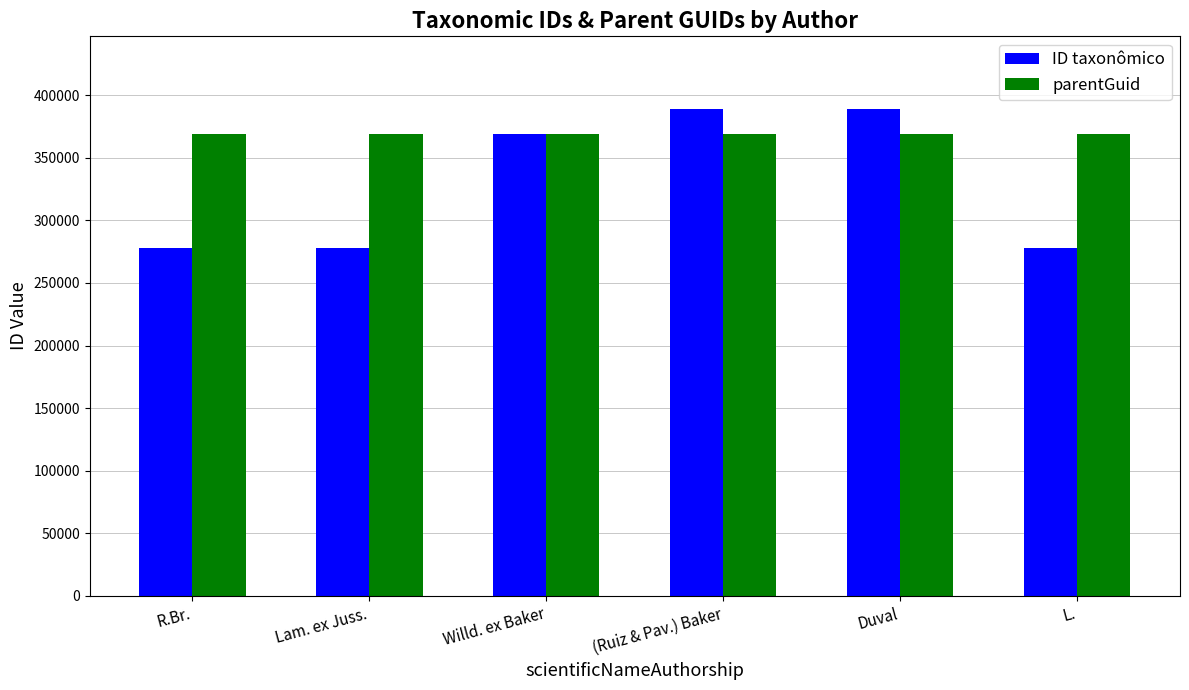

What is the greatest value displayed?

388697